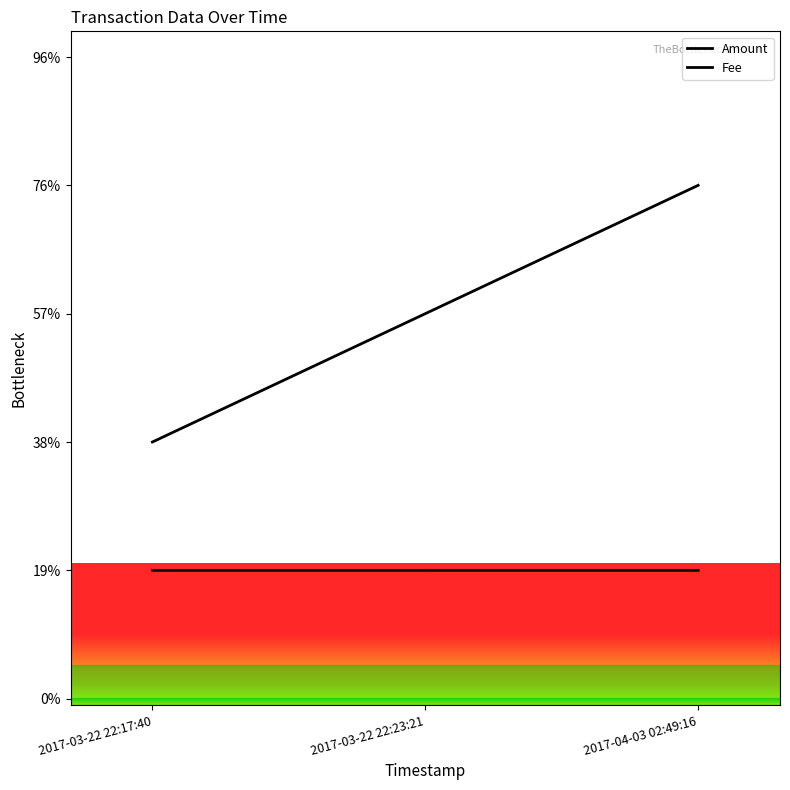

Is it true that Fee equals 1.3 at 2017-03-22 22:17:40?

False